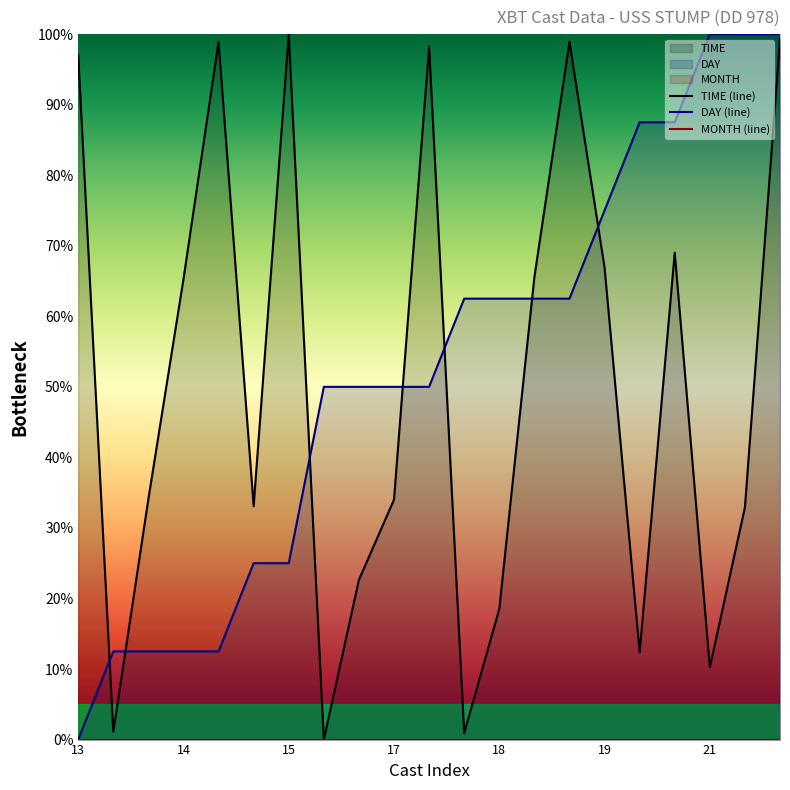

Which category has the lowest value in the DAY (line) series?

13